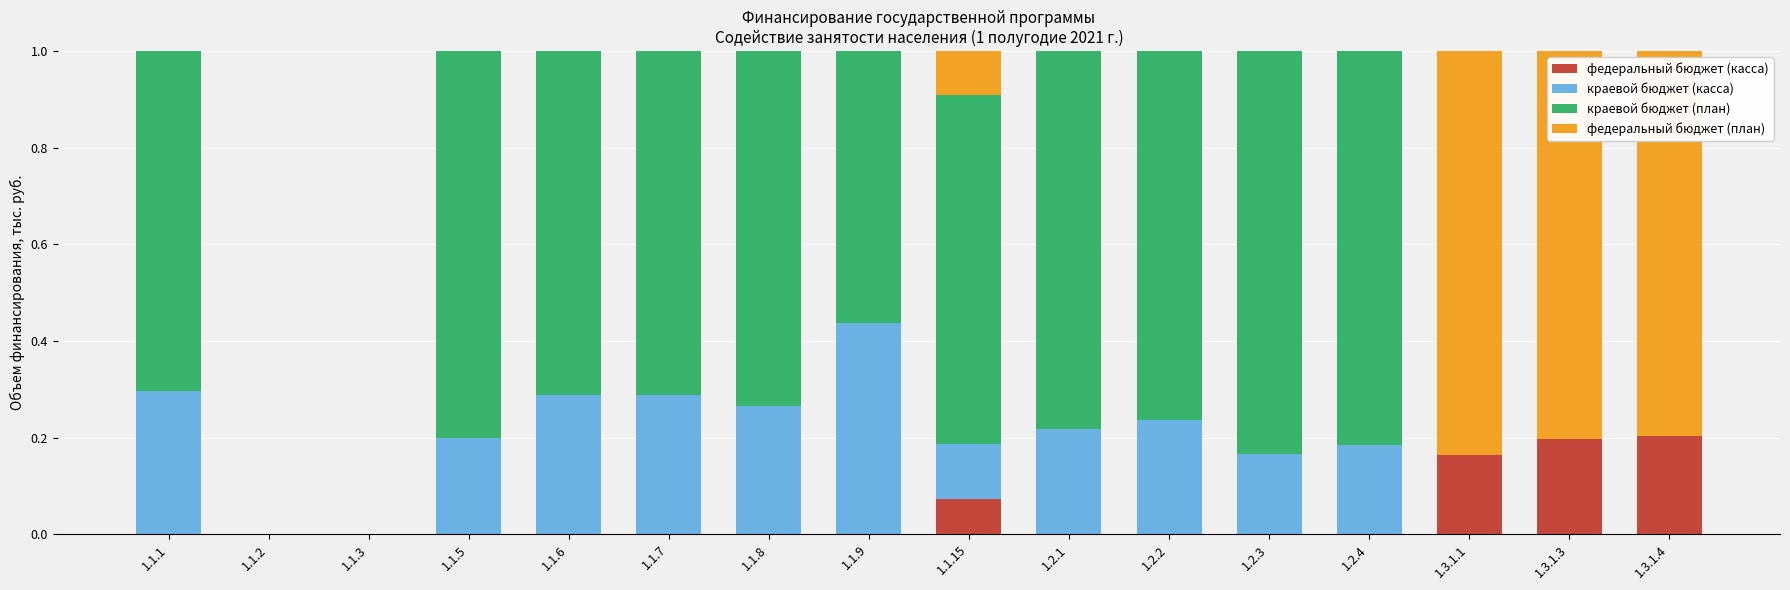

What is the total value across all series at 1.3.1.4?

1.0